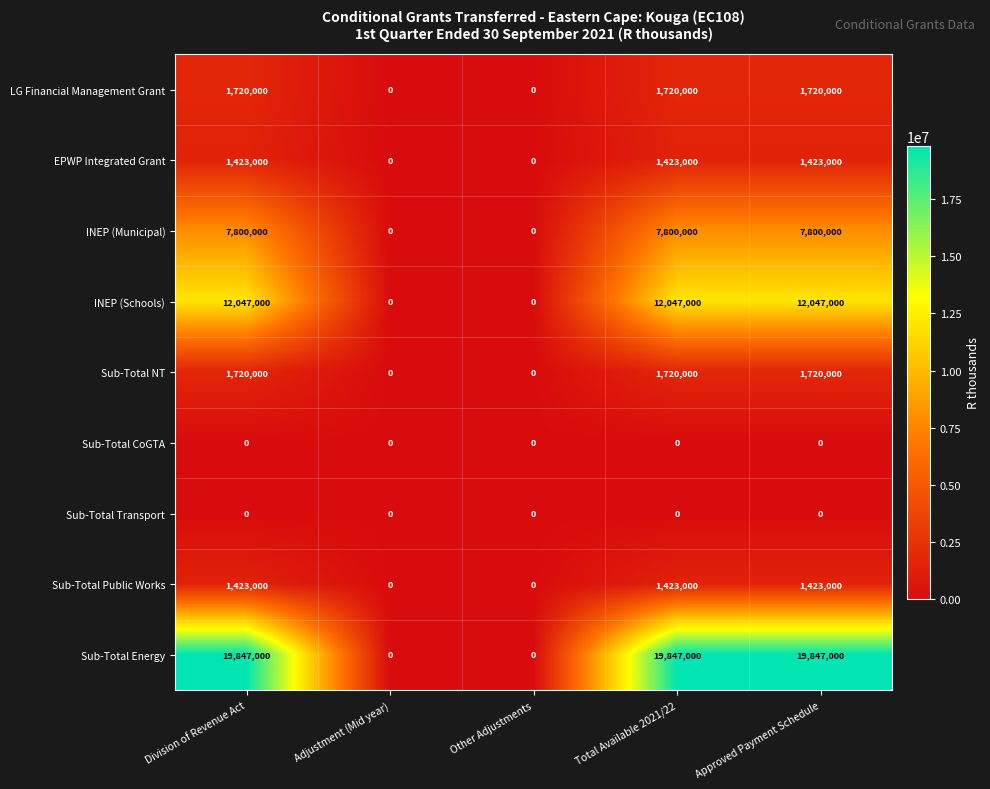

What is the maximum value shown in the chart?

19847000